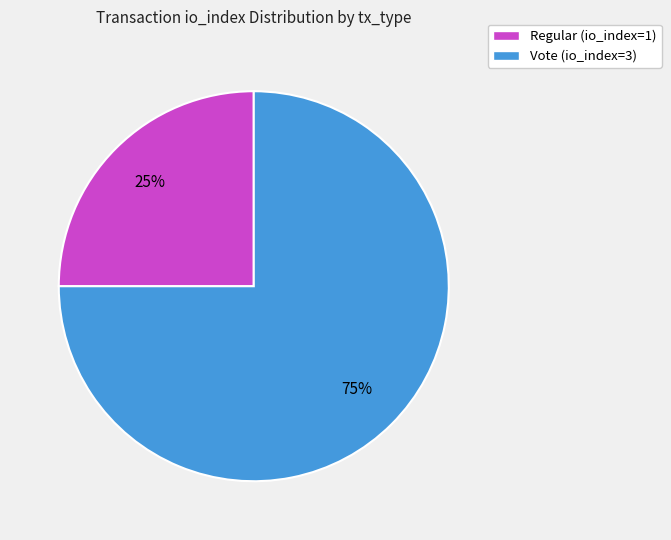

Rank the categories by value from highest to lowest.

Vote (io_index=3), Regular (io_index=1)